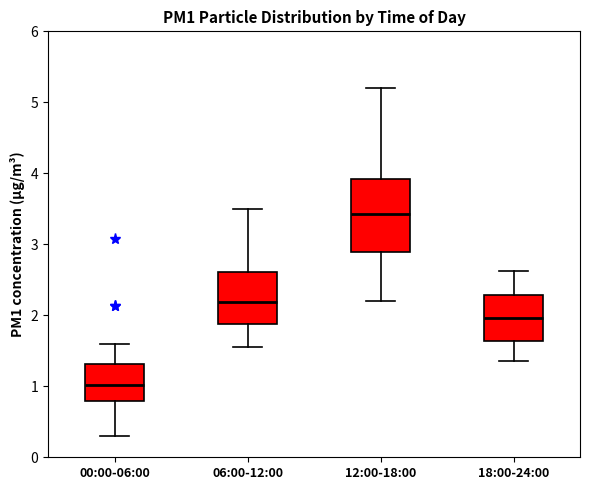

Comparing the boxes themselves (not the whiskers), which one is the tallest?

12:00-18:00